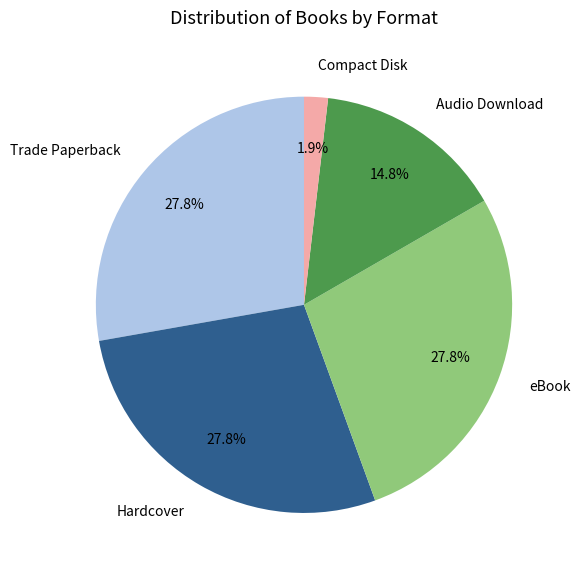

Which category has the smallest portion of the pie?

Compact Disk